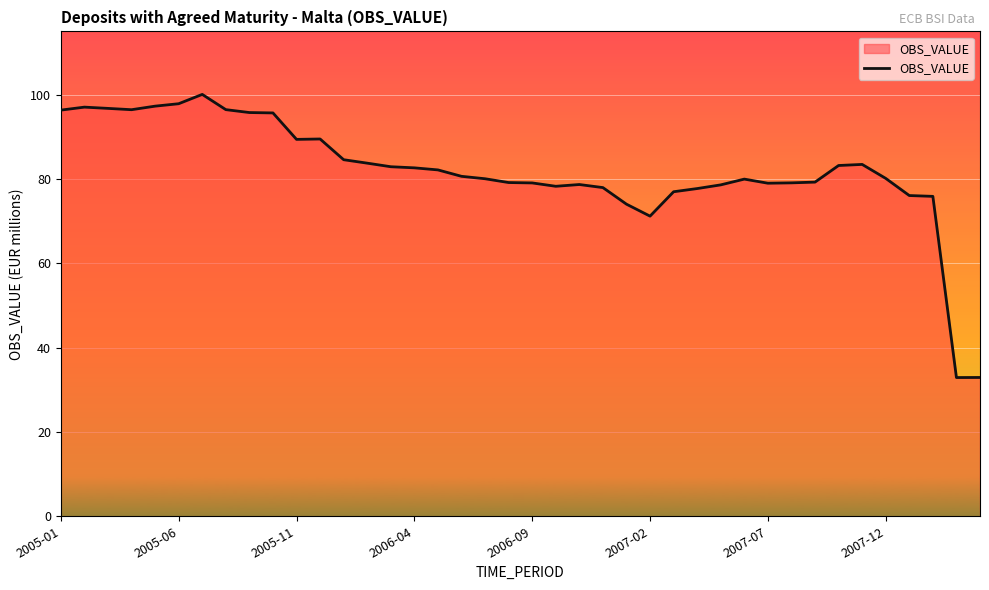

What is the difference between the maximum and minimum values?

67.2